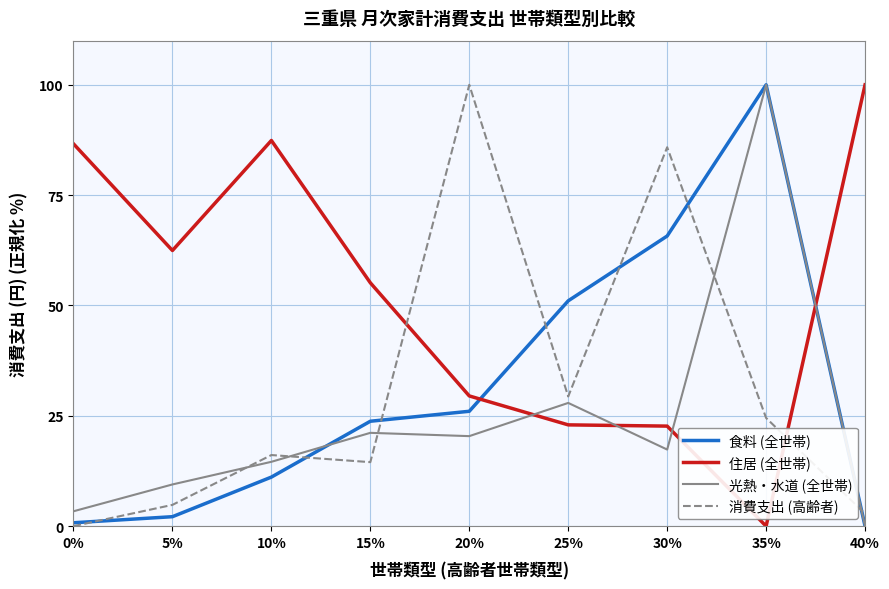

True or false: 住居 (全世帯) has a value of 55.1 at 15%.

True